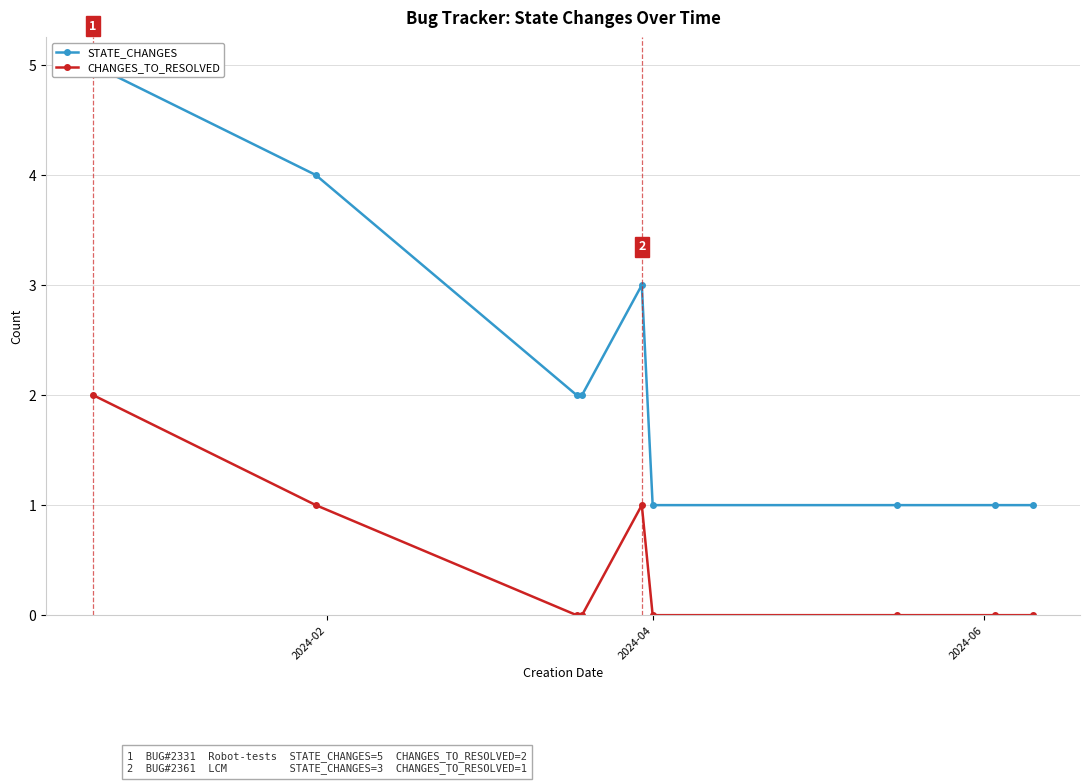

Is it true that STATE_CHANGES equals 5 at 4?

False